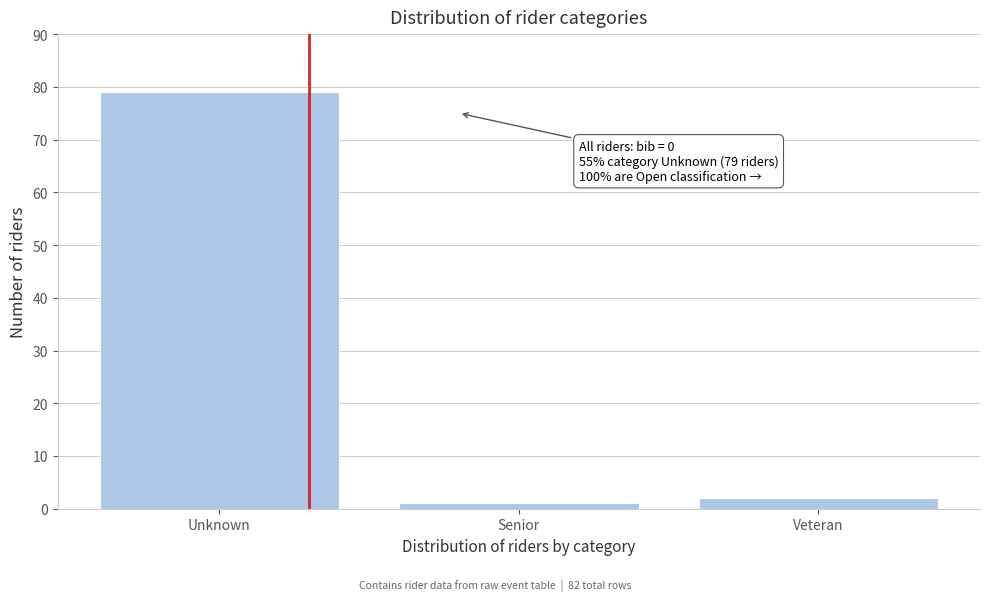

Reading left to right, list all the values displayed in this chart.

Unknown=79	Senior=1	Veteran=2